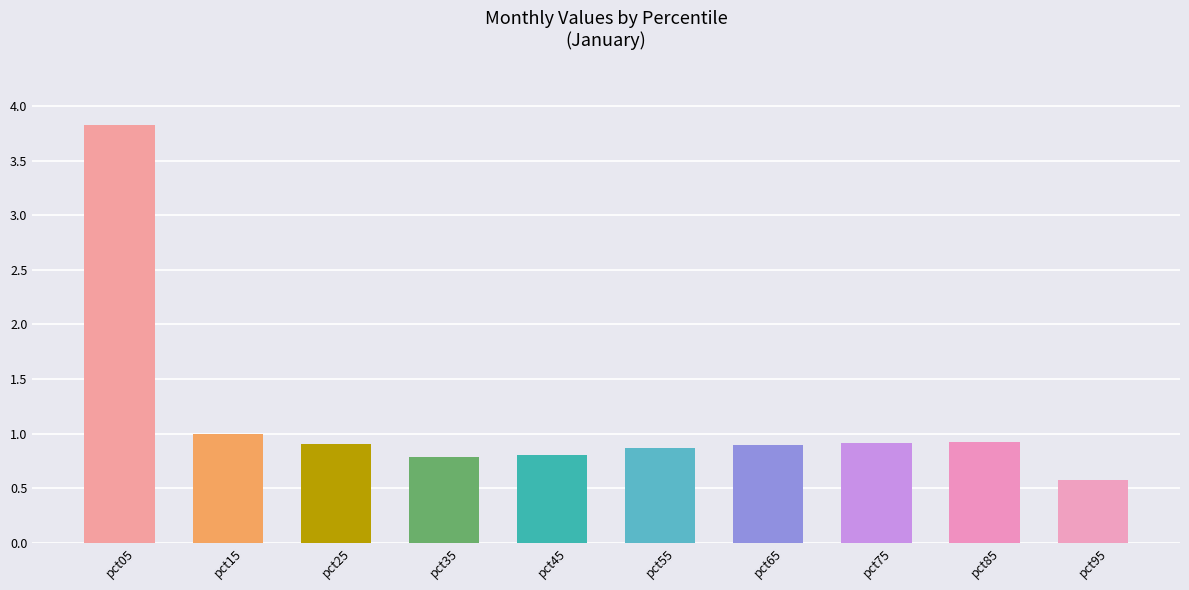

What is the value of the 5th bar from the left?

0.8